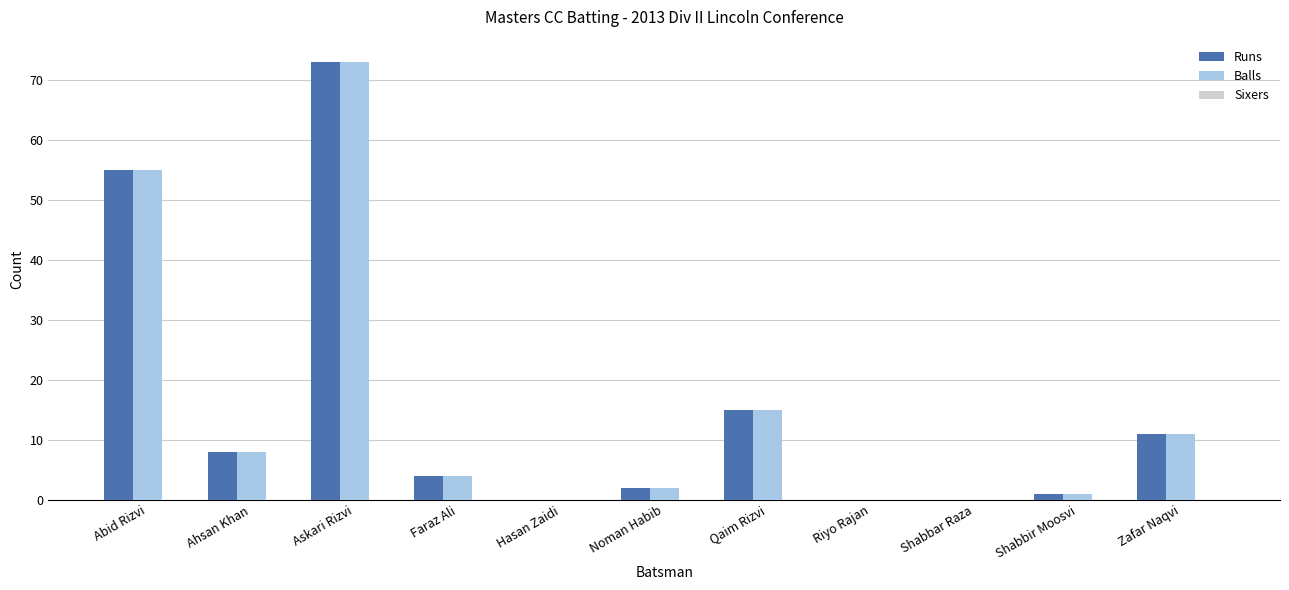

What is the sum of all Balls values?

169